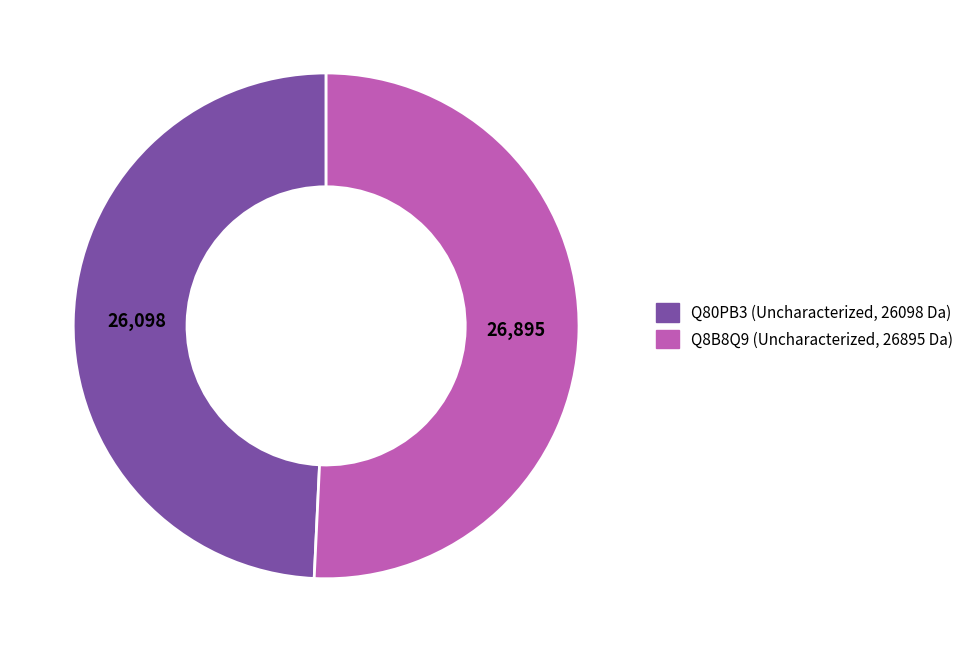

True or false: Q80PB3 accounts for 49% of the total.

True